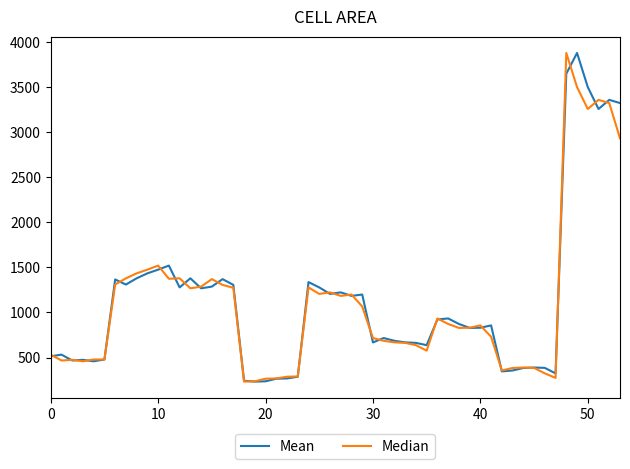

What is the greatest value displayed?

3877